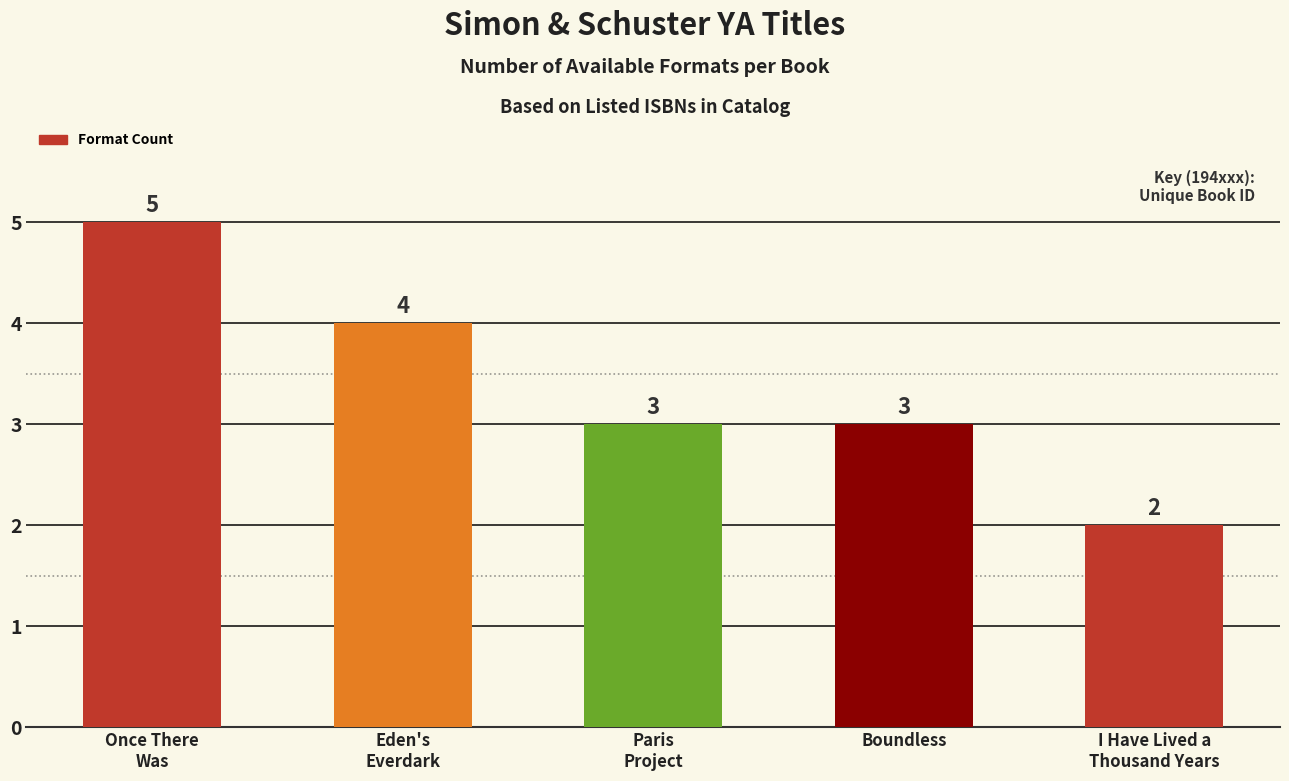

True or false: the data shows 2 at I Have Lived a
Thousand Years.

True